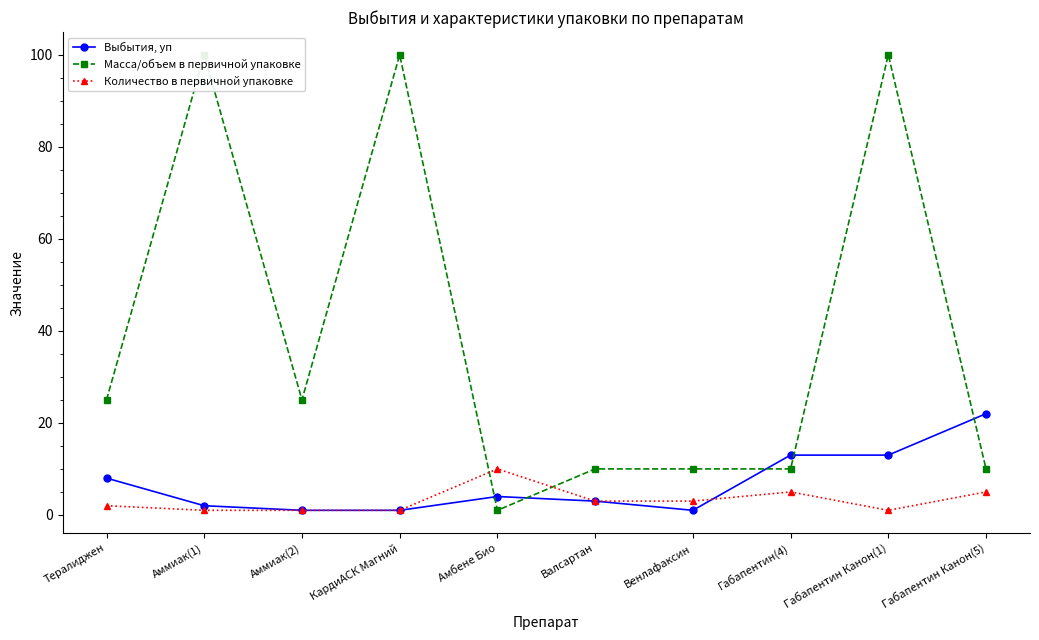

List the series in order of their peak value, highest first.

Масса/объем в первичной упаковке, Выбытия, уп, Количество в первичной упаковке